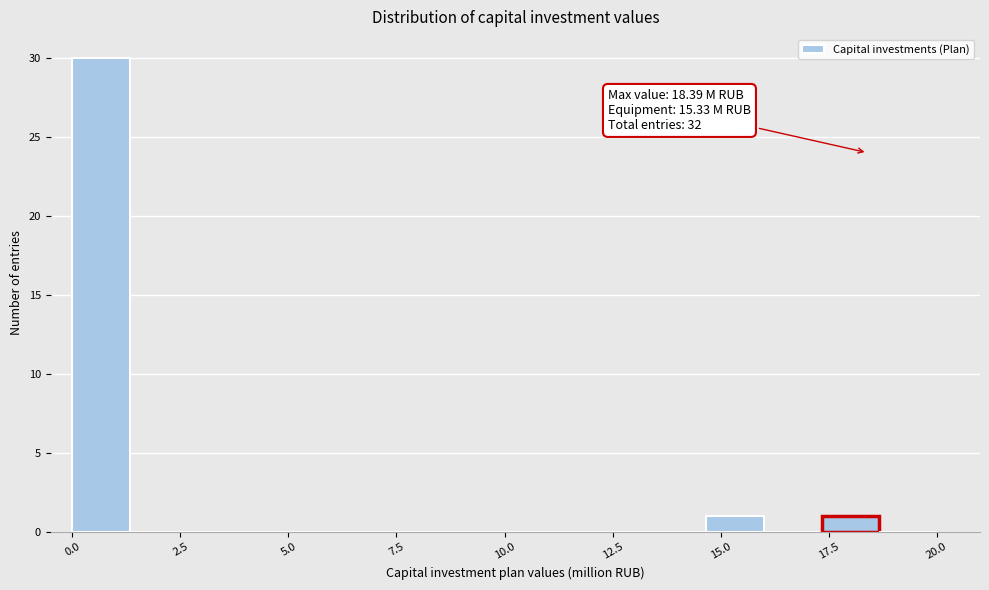

Read against the x-axis, roughly where is the centre of the tallest bar?

0.5